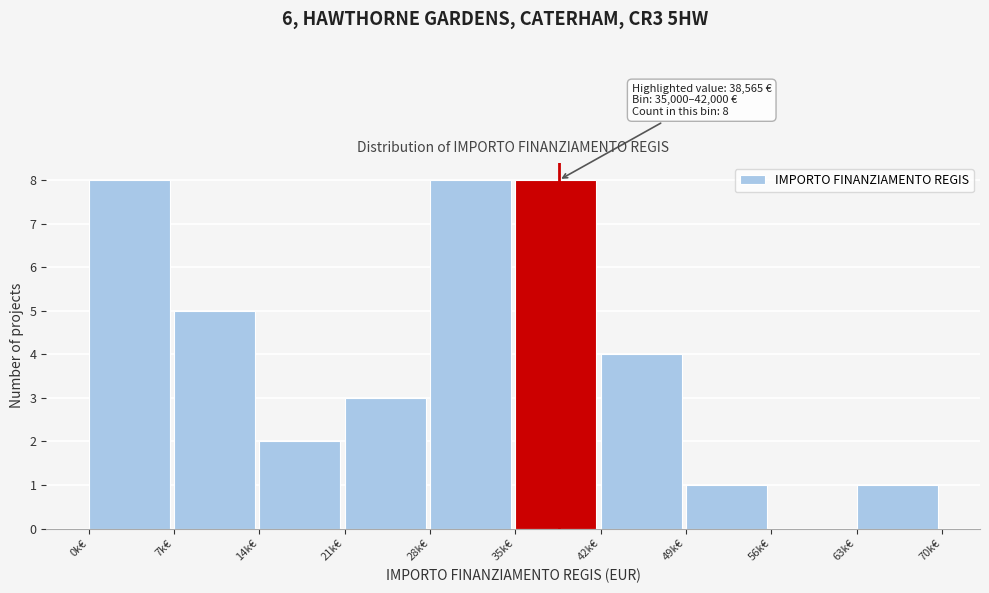

Reading left to right, extract all data points from this chart.

0k€=8	7k€=5	14k€=2	21k€=3	28k€=8	35k€=8	42k€=4	49k€=1	56k€=0	63k€=1